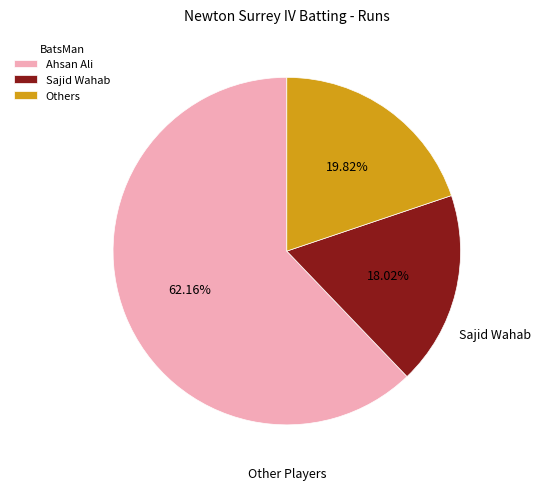

Does Ahsan Ali account for over 50% of the chart?

Yes